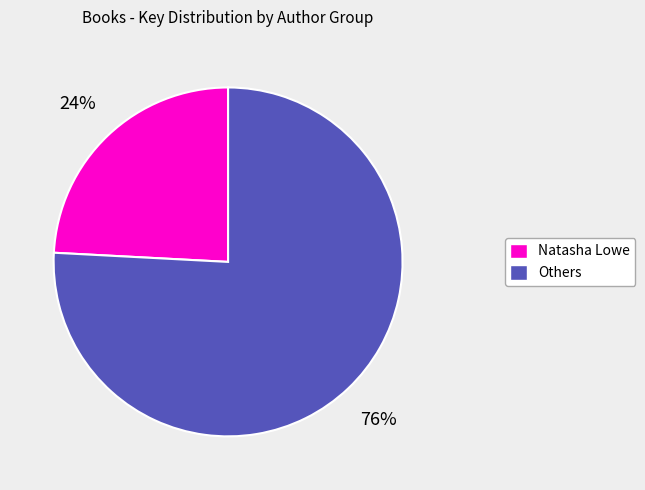

Is there any slice that represents more than half of the pie?

Yes